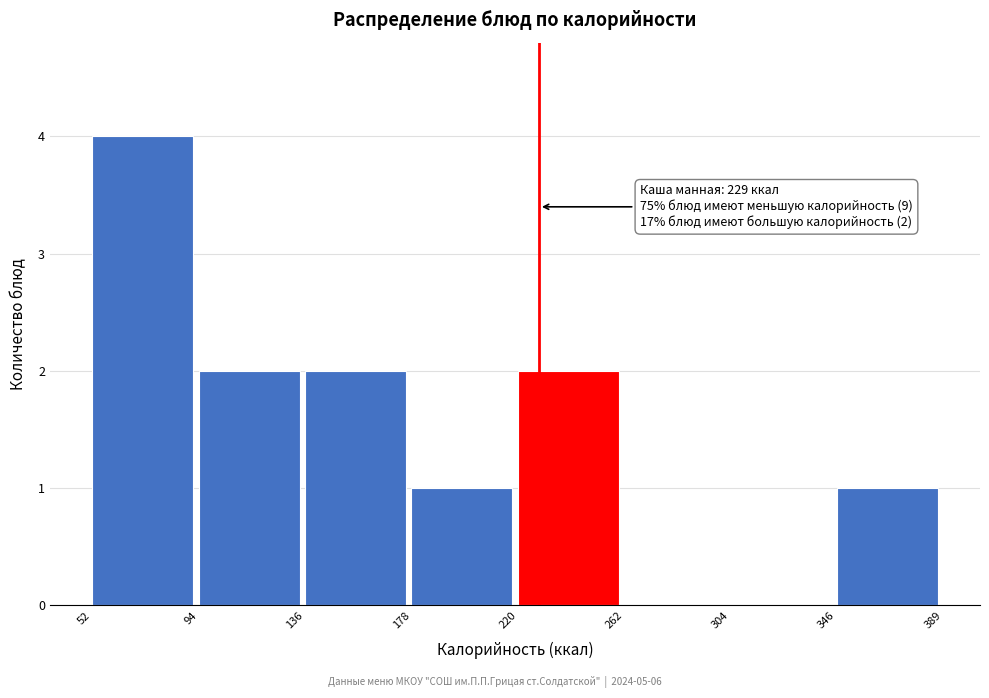

Which range on the x-axis has the tallest bar?

52 to 94